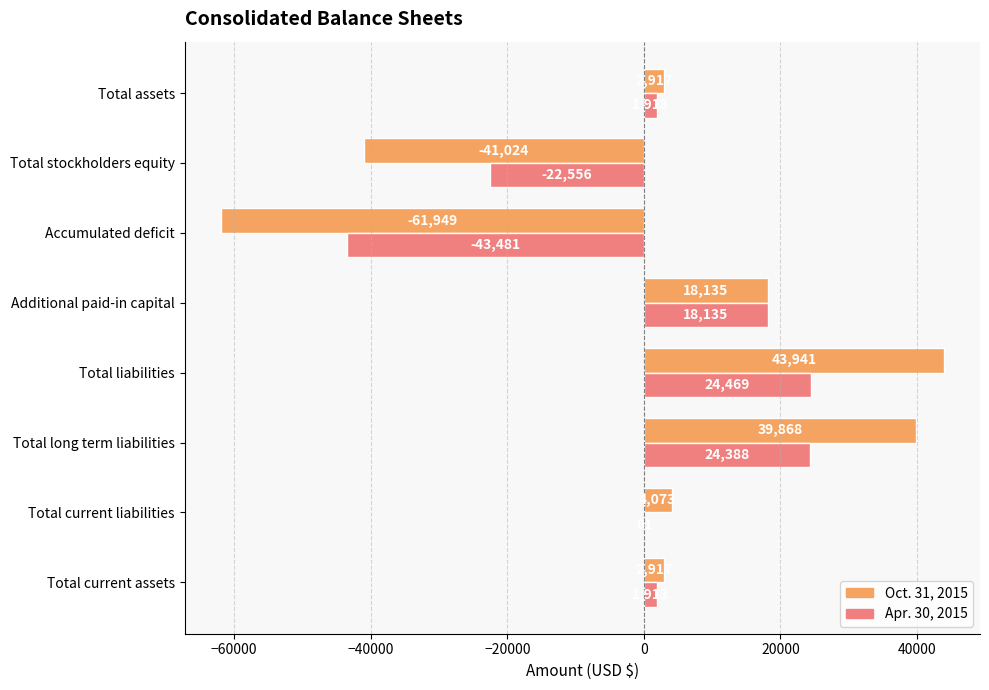

What is the greatest value displayed?

43941